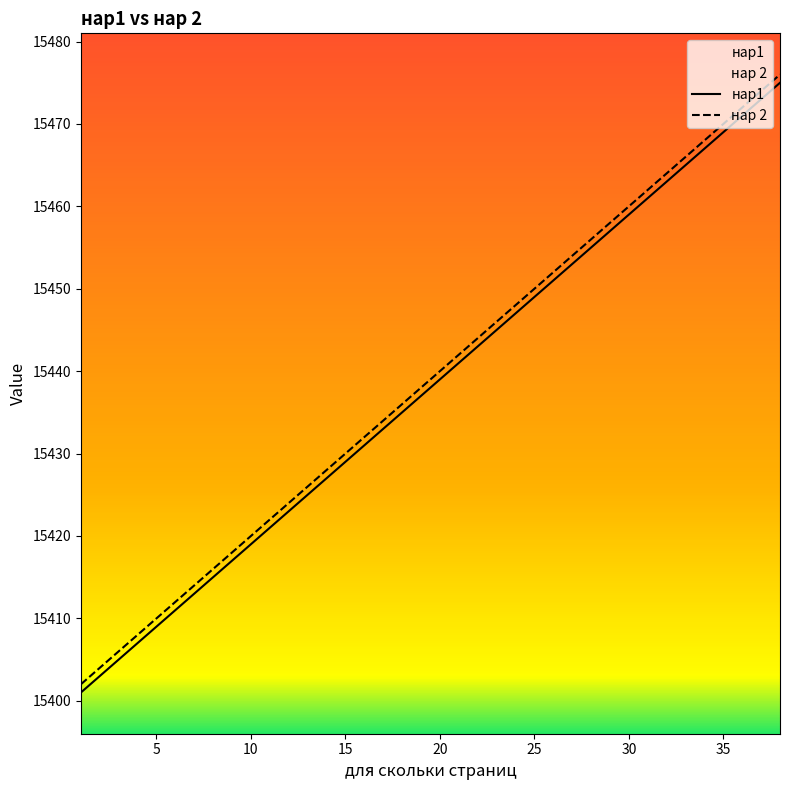

Which series has the widest spread of values?

нар1